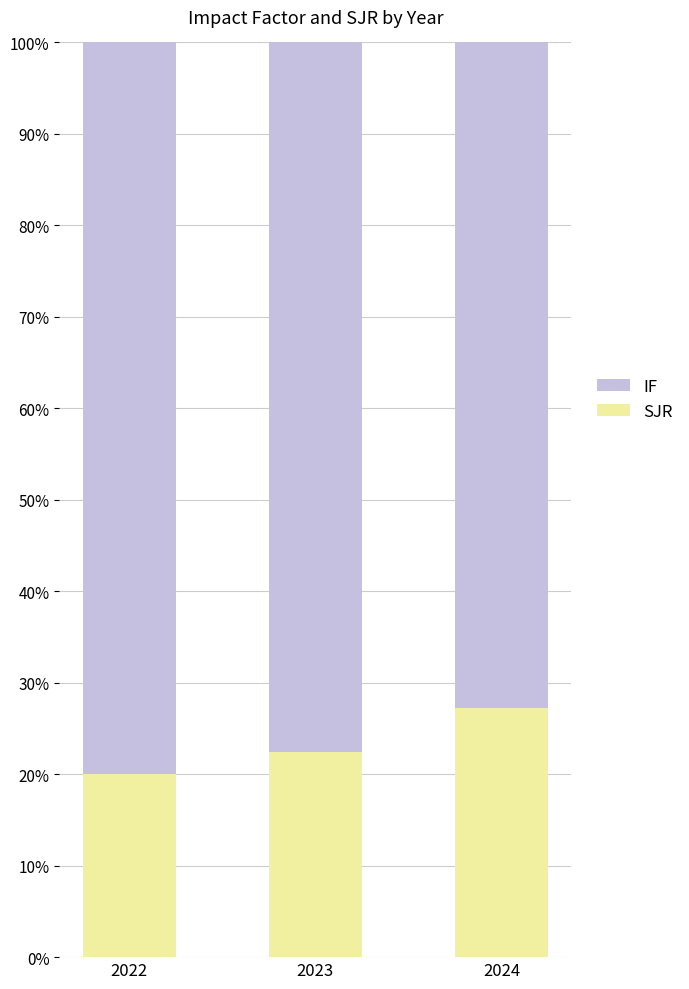

Count the number of categories in the chart.

3